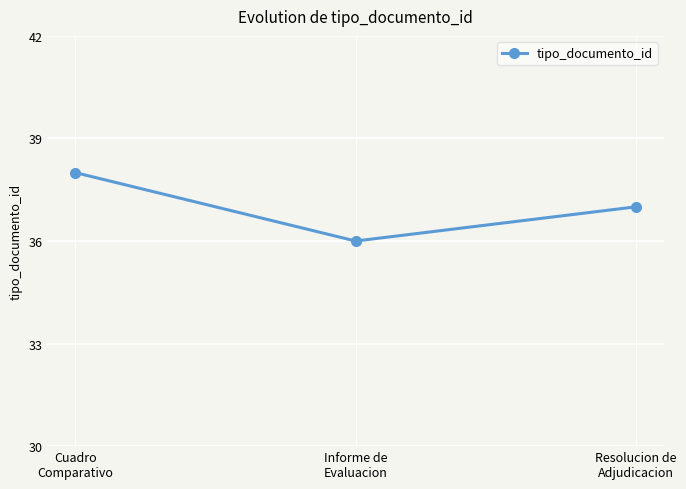

What is the greatest value displayed?

38